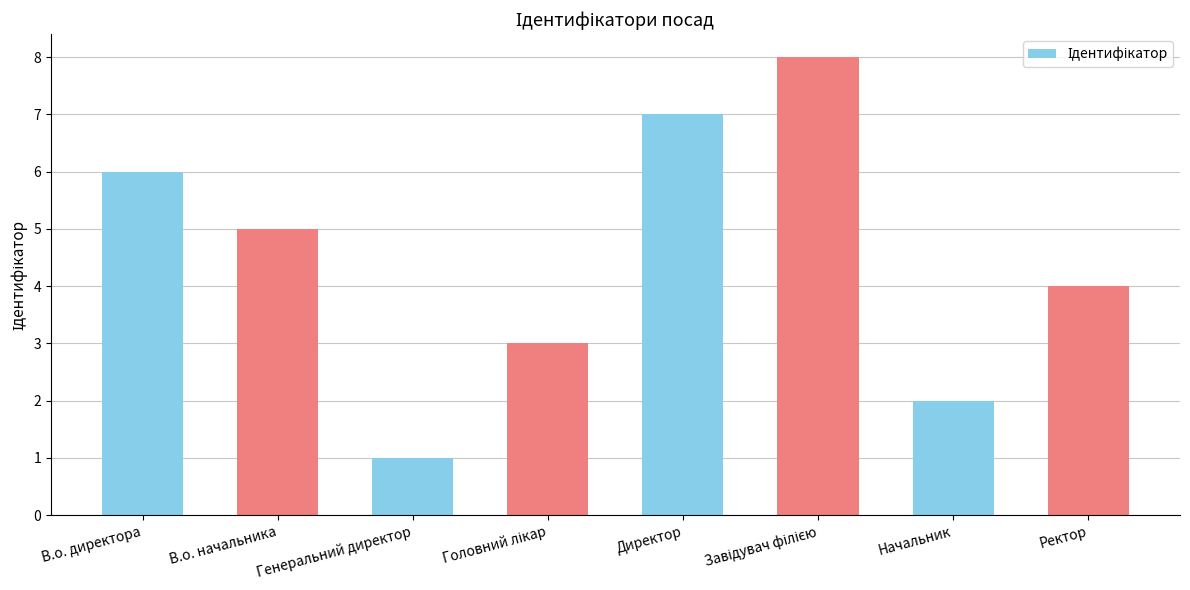

What is the value of the 4th bar from the left?

3